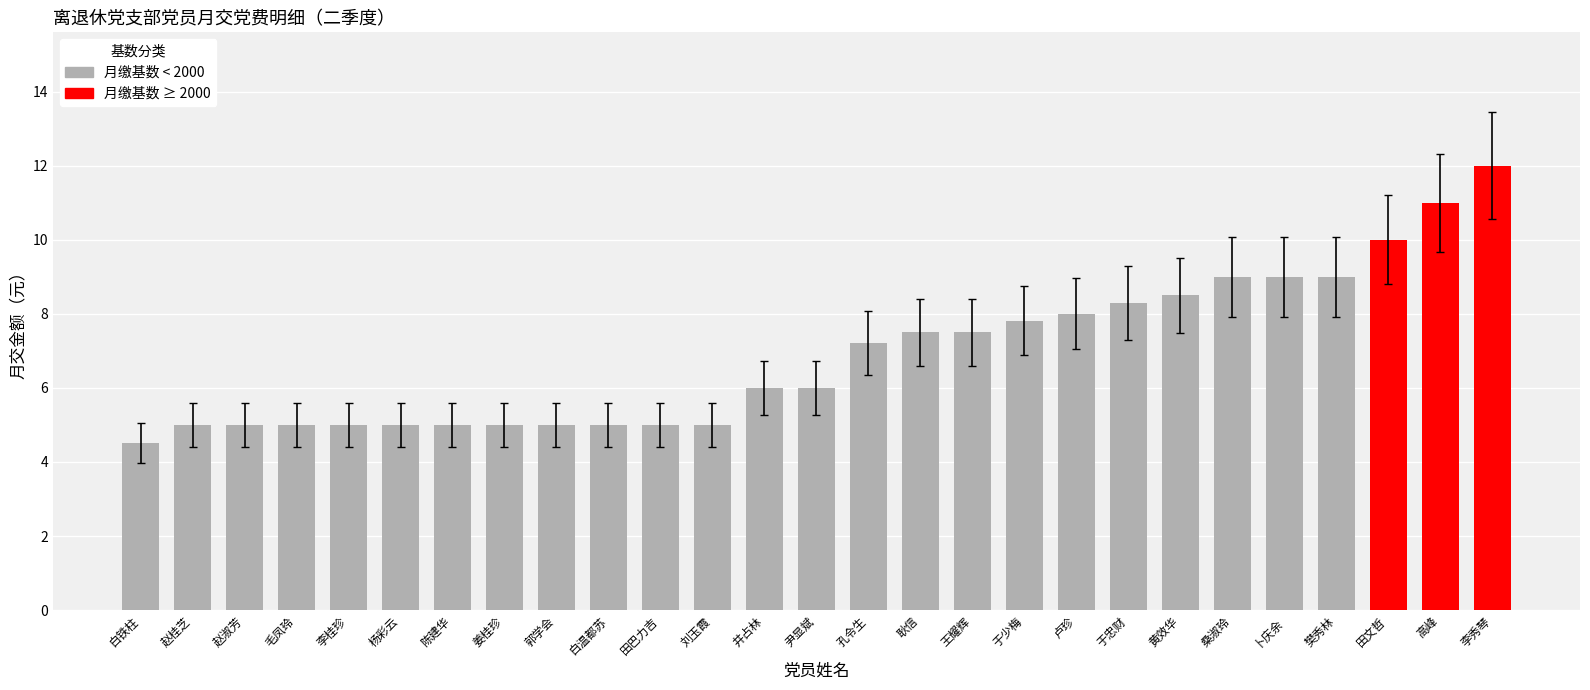

What is the approximate value at 郭学会?

5.0